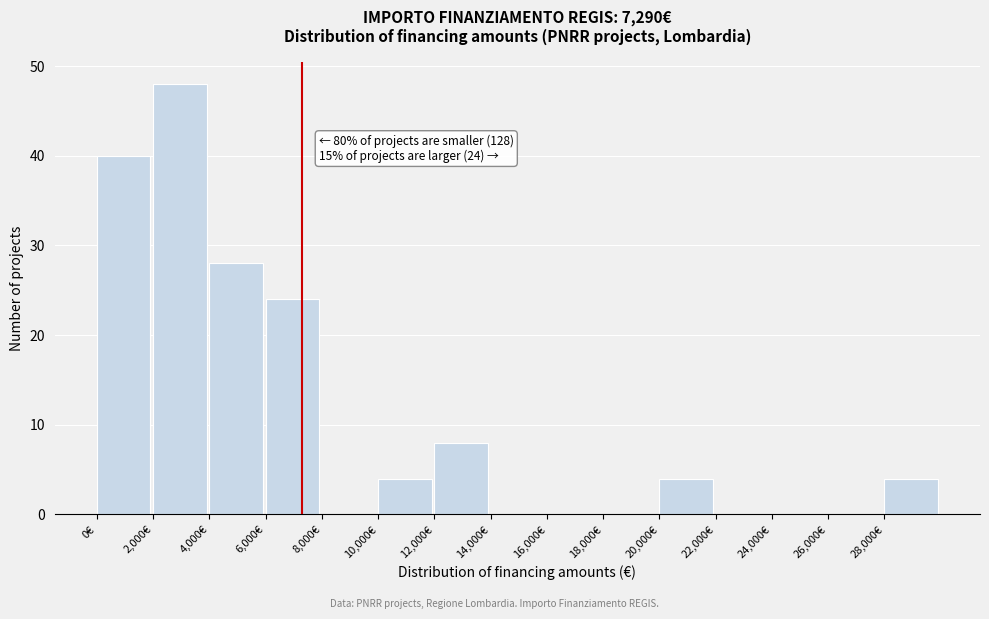

Over which range of the x-axis is the bar tallest?

2000 to 4000